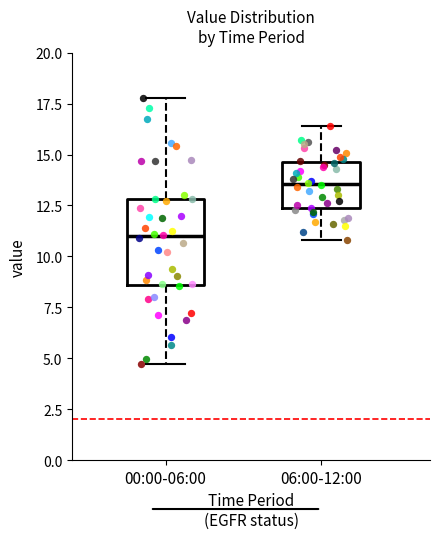

Which box is the tallest, from its lower edge to its upper edge?

00:00-06:00